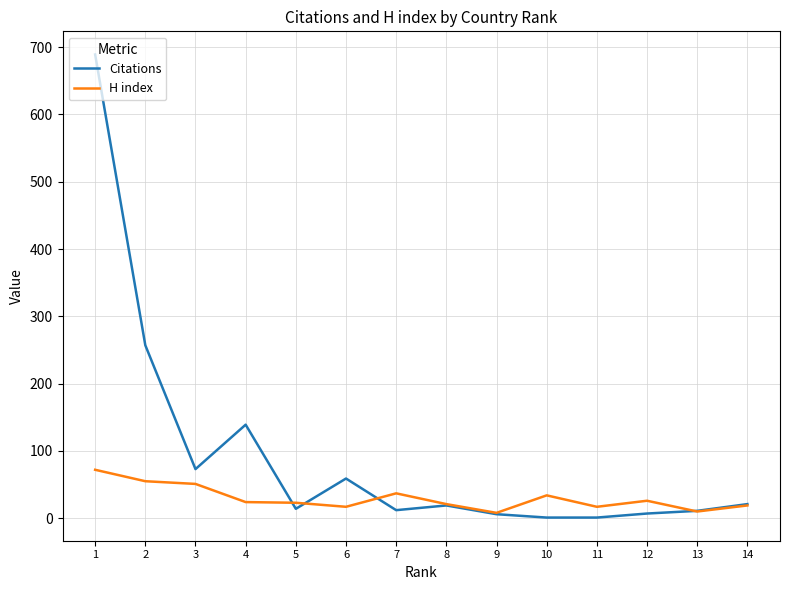

What are all the series names shown in the legend?

Citations, H index